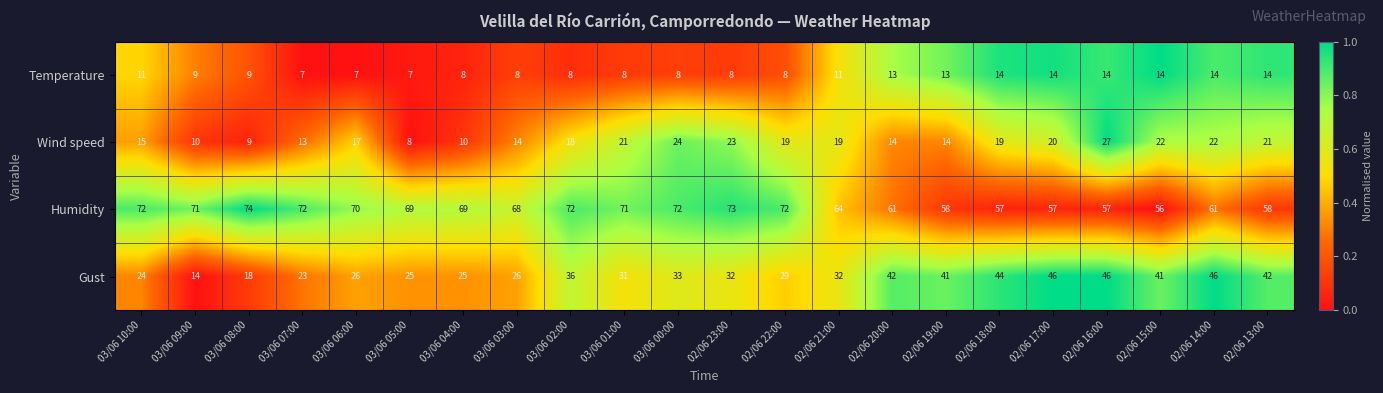

Which series changed the most between 02/06 16:00 and 02/06 14:00?

Wind speed